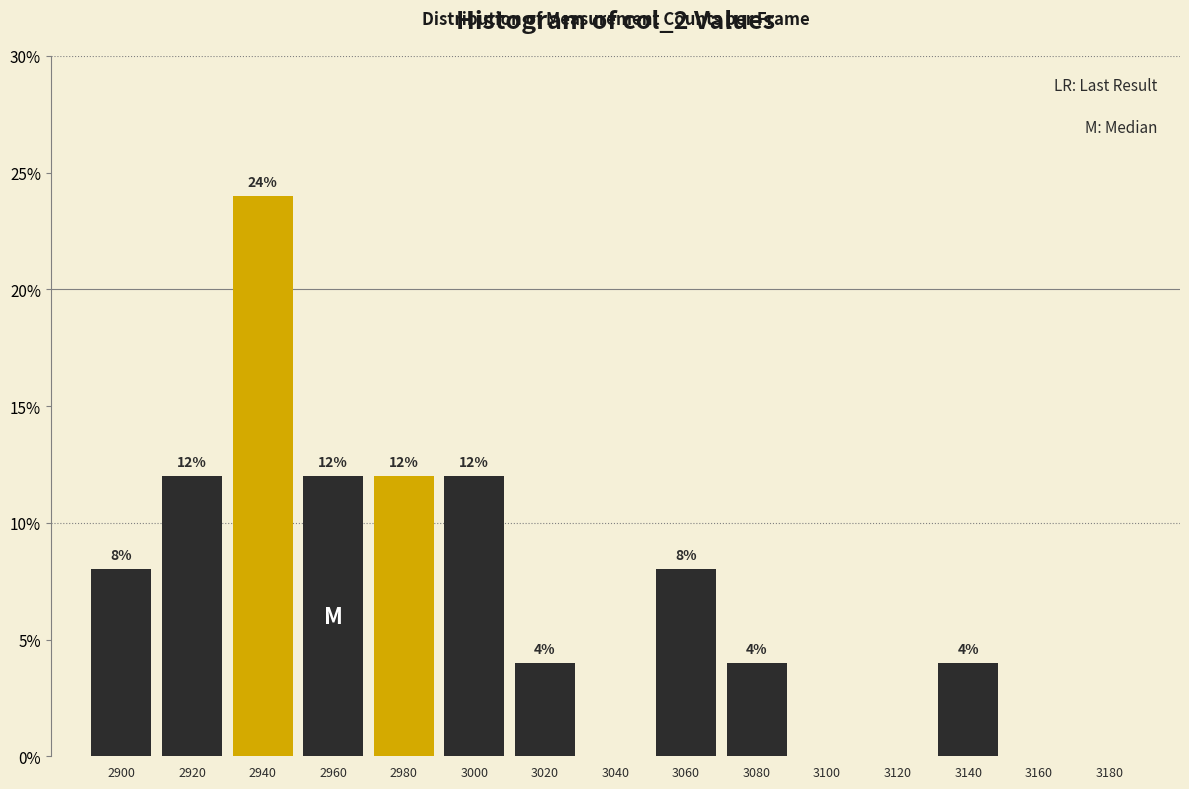

Over which range of the x-axis is the bar tallest?

2930 to 2950